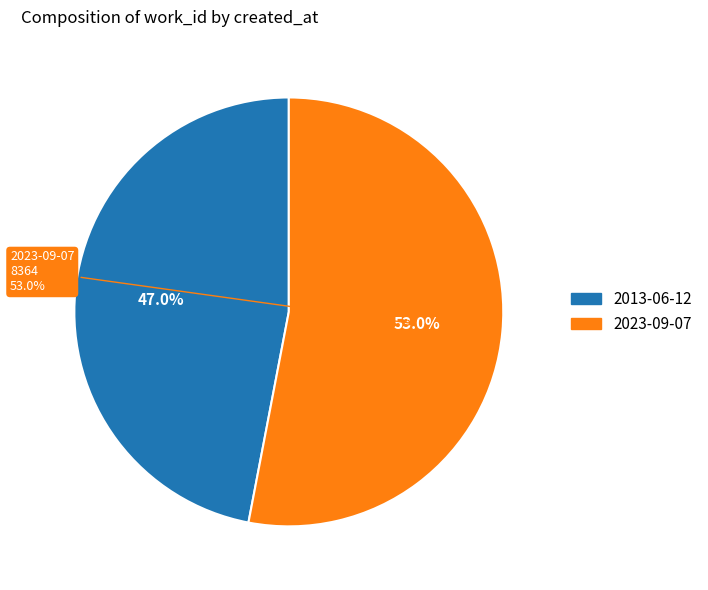

How many slices are in this pie chart?

2